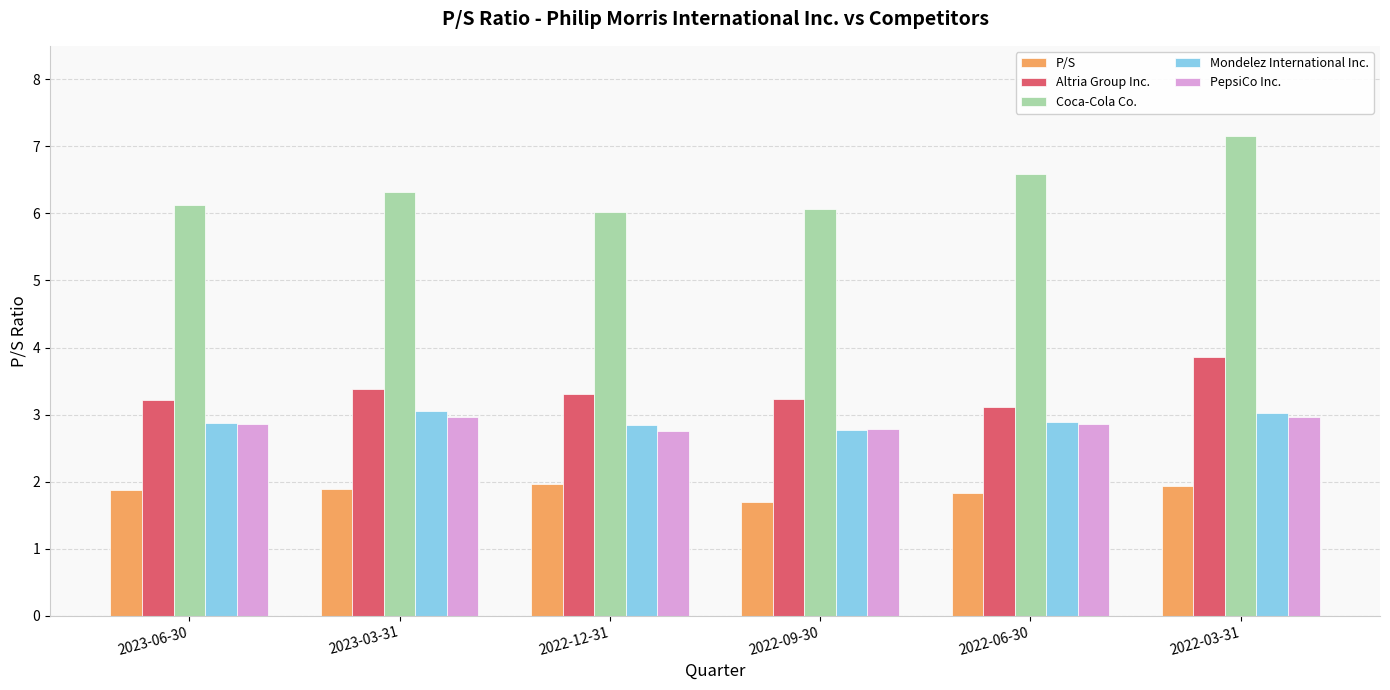

What is the difference between the highest and lowest values at 2022-09-30?

4.4